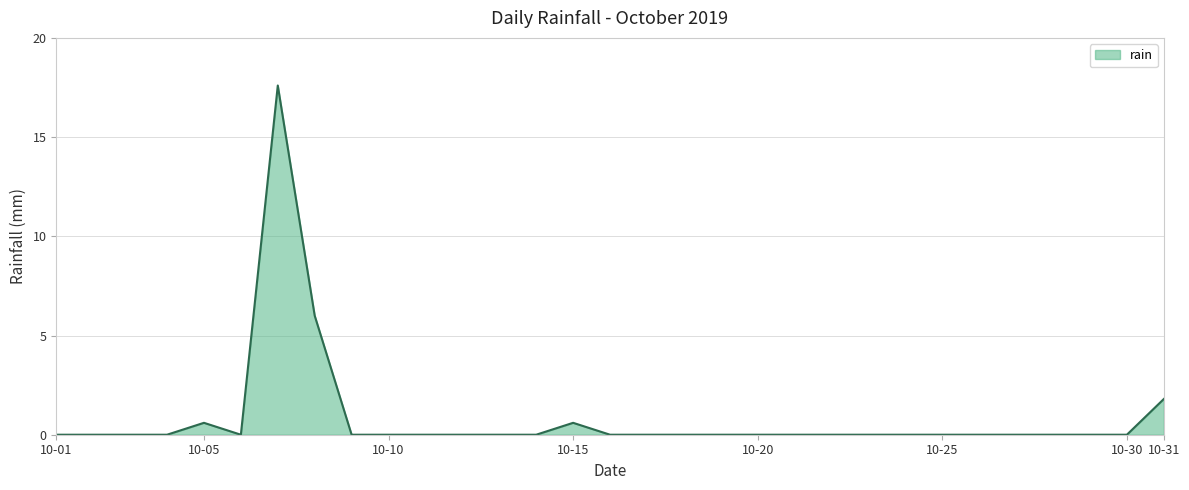

What is the greatest value displayed?

17.6